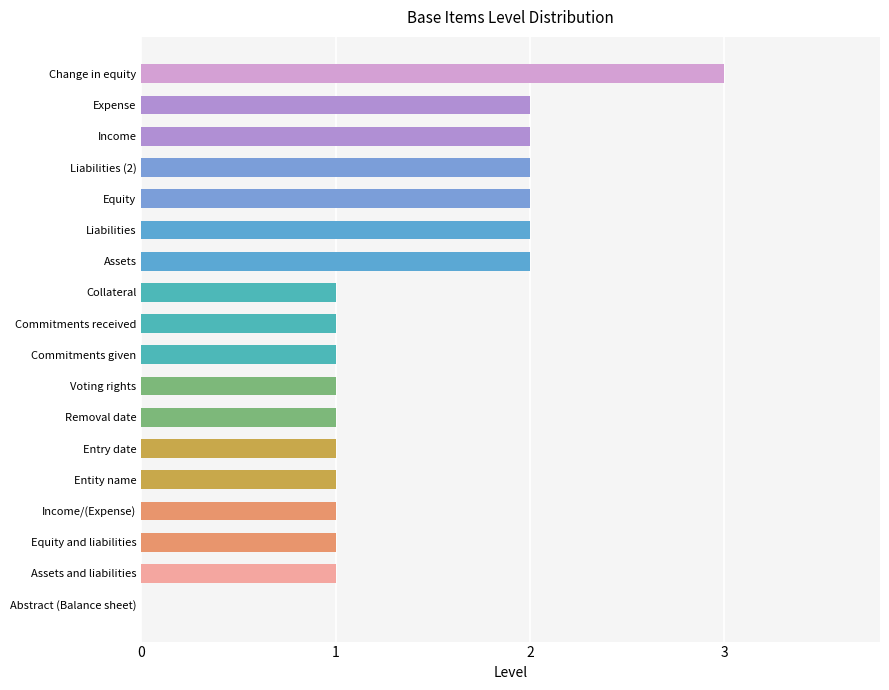

Reading top to bottom, list all the values displayed in this chart.

Change in equity=3	Expense=2	Income=2	Liabilities (2)=2	Equity=2	Liabilities=2	Assets=2	Collateral=1	Commitments received=1	Commitments given=1	Voting rights=1	Removal date=1	Entry date=1	Entity name=1	Income/(Expense)=1	Equity and liabilities=1	Assets and liabilities=1	Abstract (Balance sheet)=0